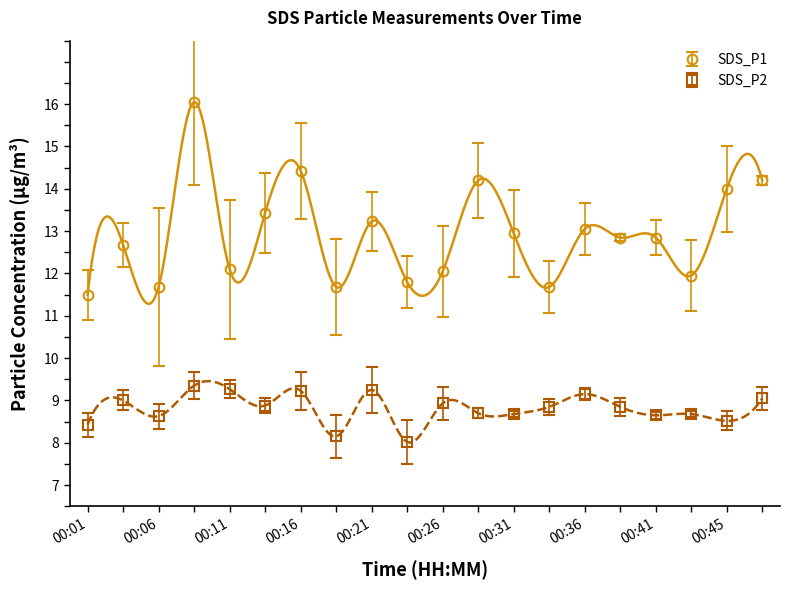

List the series in order of their overall mean, lowest first.

SDS_P2, SDS_P1